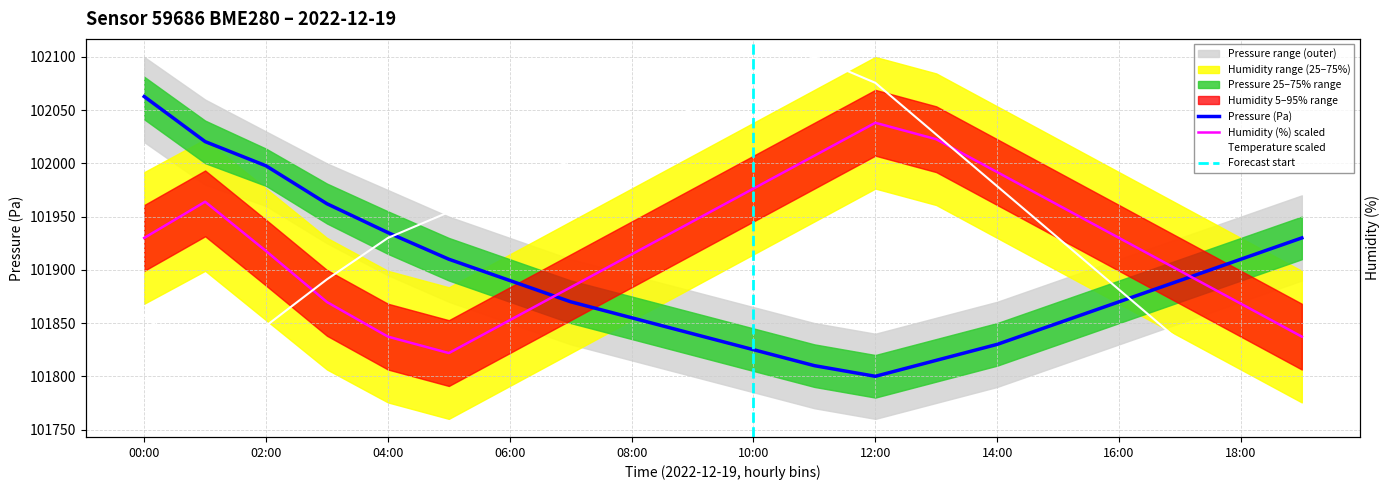

What is the sum of all humidity values?

2038468.6